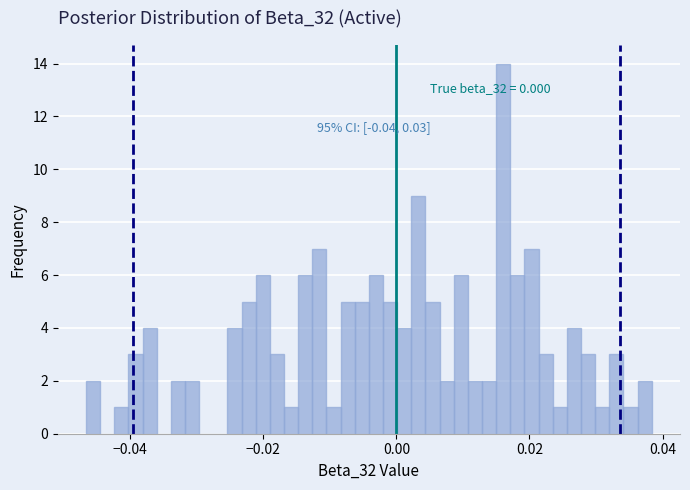

Read against the x-axis, roughly where is the centre of the tallest bar?

0.016